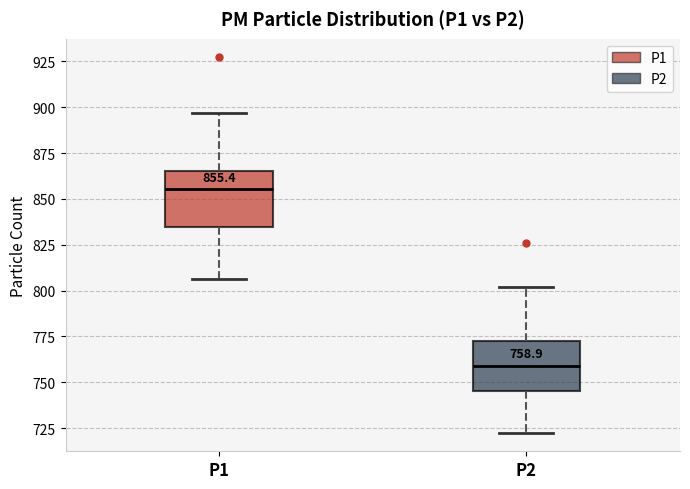

Which box's median line is the highest?

P1